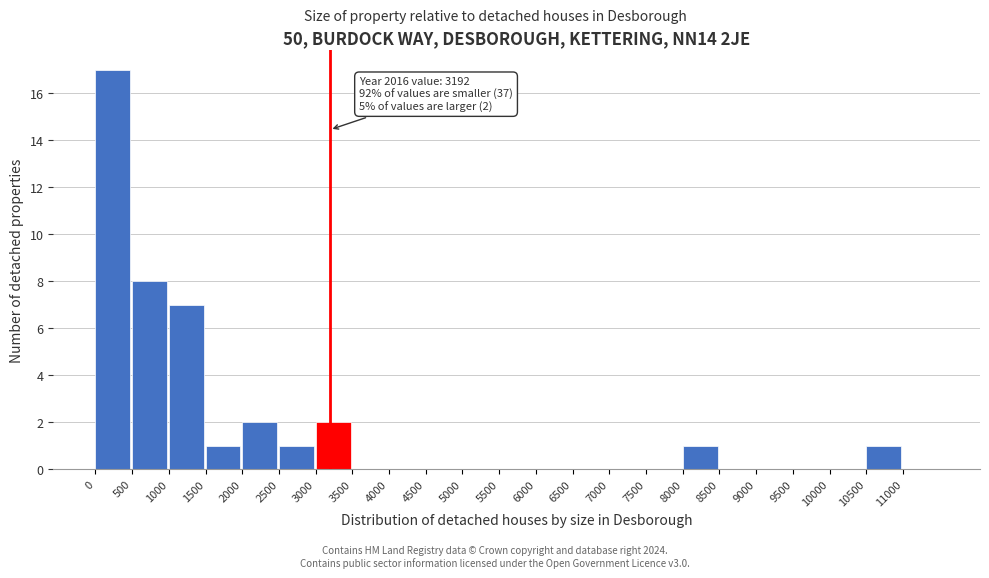

Over which range of the x-axis is the bar tallest?

0 to 500